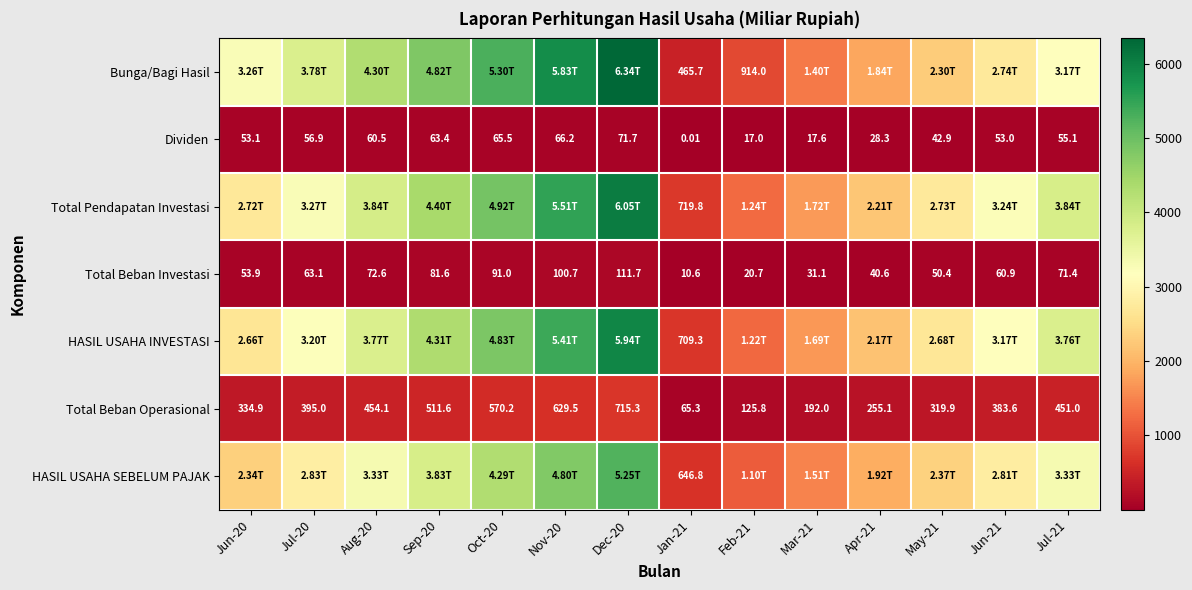

How many data points in Dividen are less than 55?

7